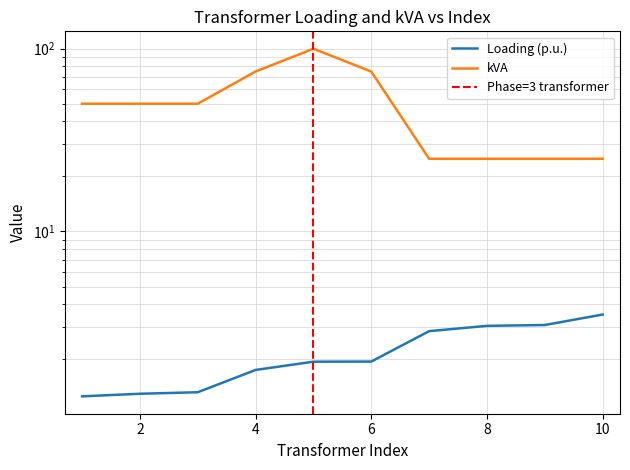

What is the greatest value displayed?

100.0